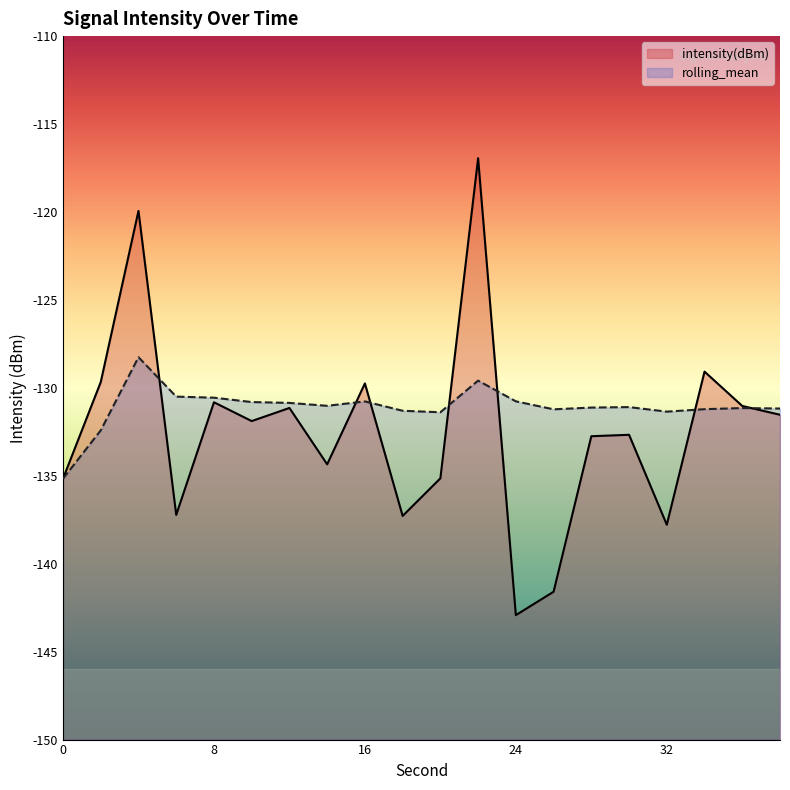

How many values in the rolling_mean series exceed -131?

8